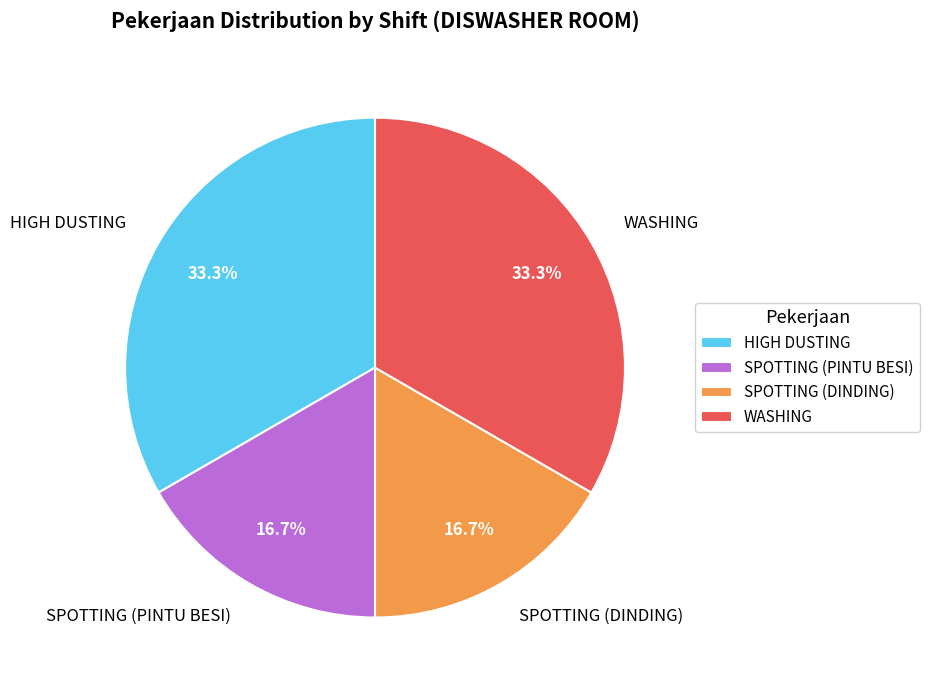

How much of the chart is everything except SPOTTING (PINTU BESI)?

83.3%